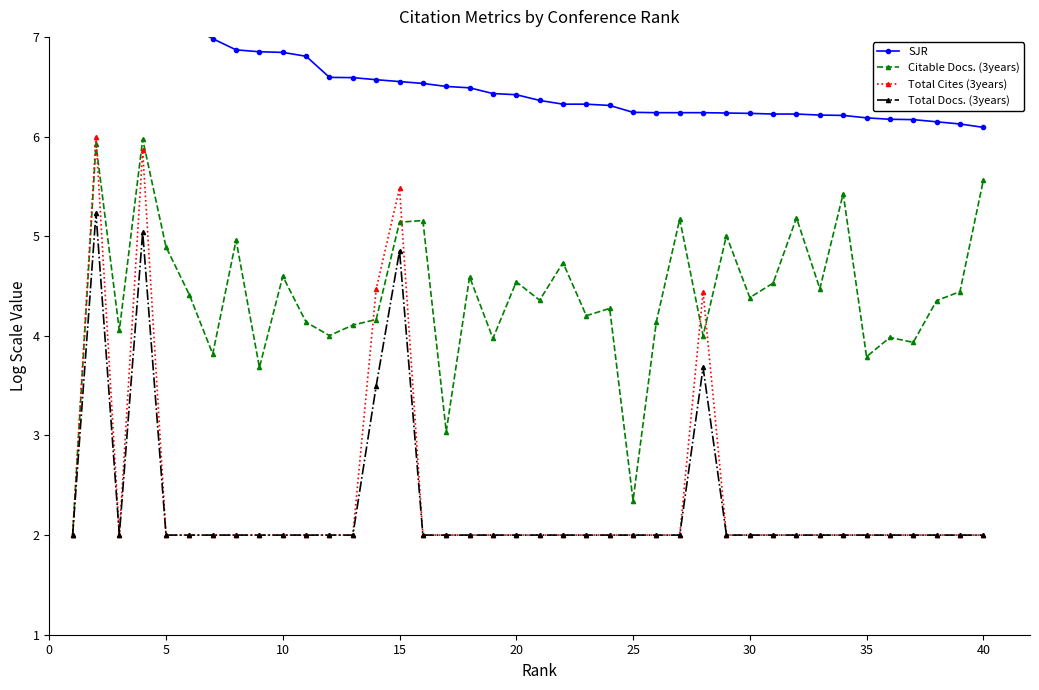

What is the minimum value for Citable Docs. (3years)?

2.0